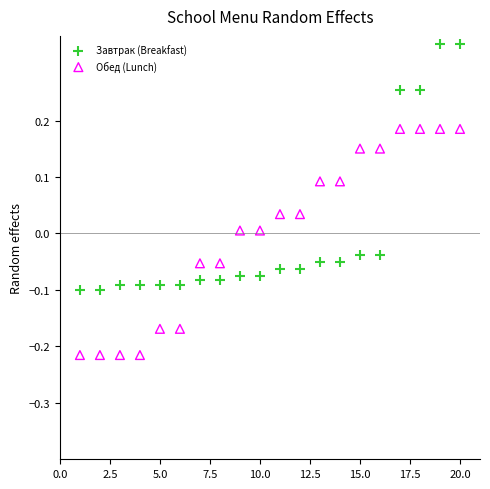

What are all the series names shown in the legend?

Завтрак (Breakfast), Обед (Lunch)